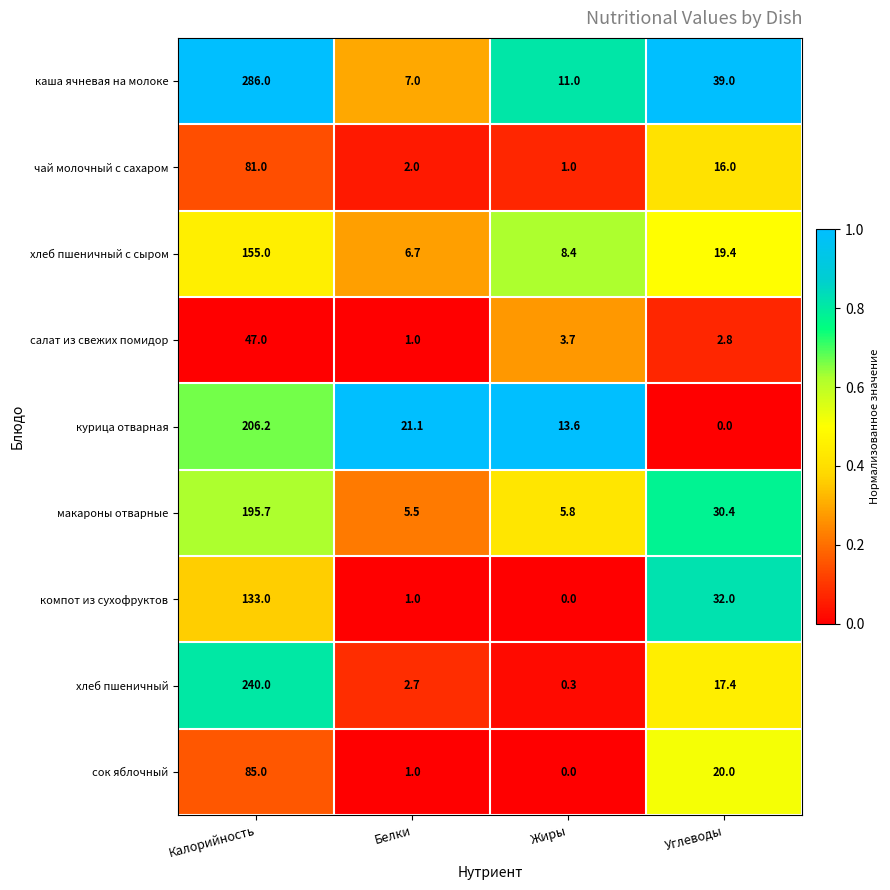

What is the greatest value displayed?

286.0